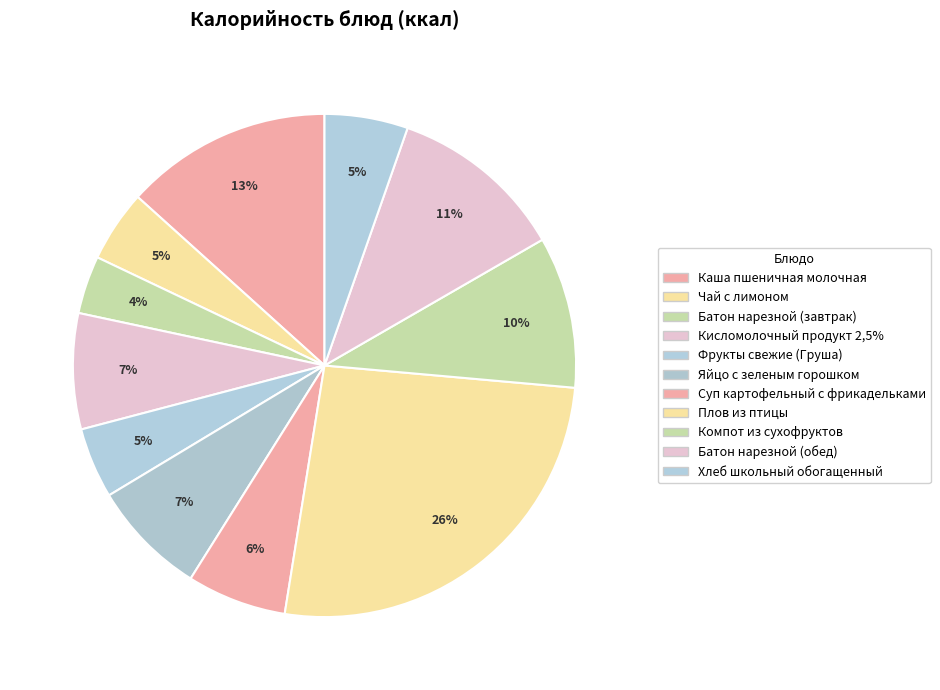

To the nearest percent, what percentage of the pie is Суп картофельный с фрикадельками?

6%